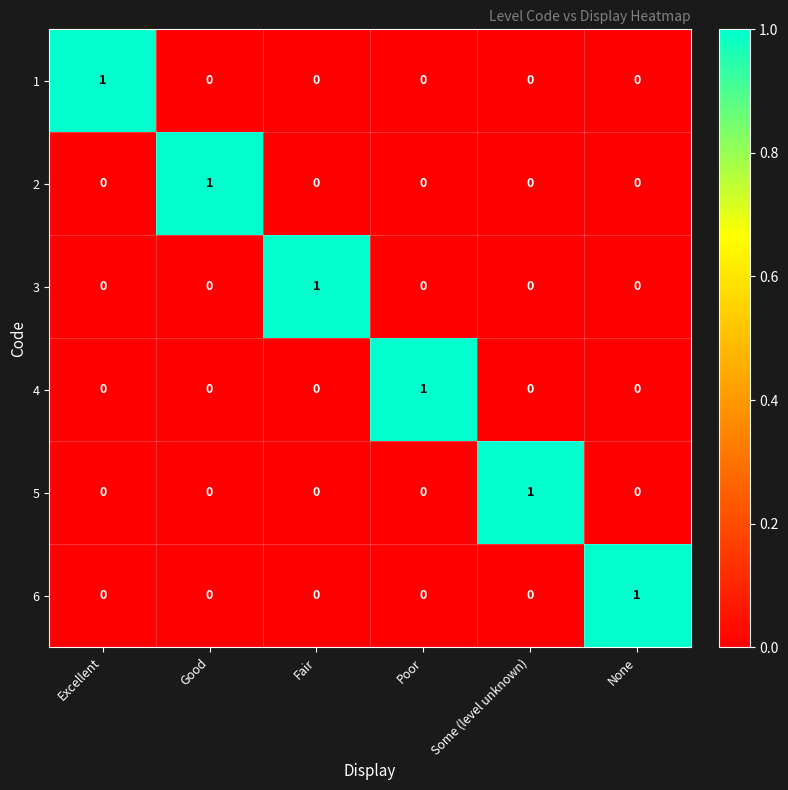

How many 5 values are between 0 and 1?

6